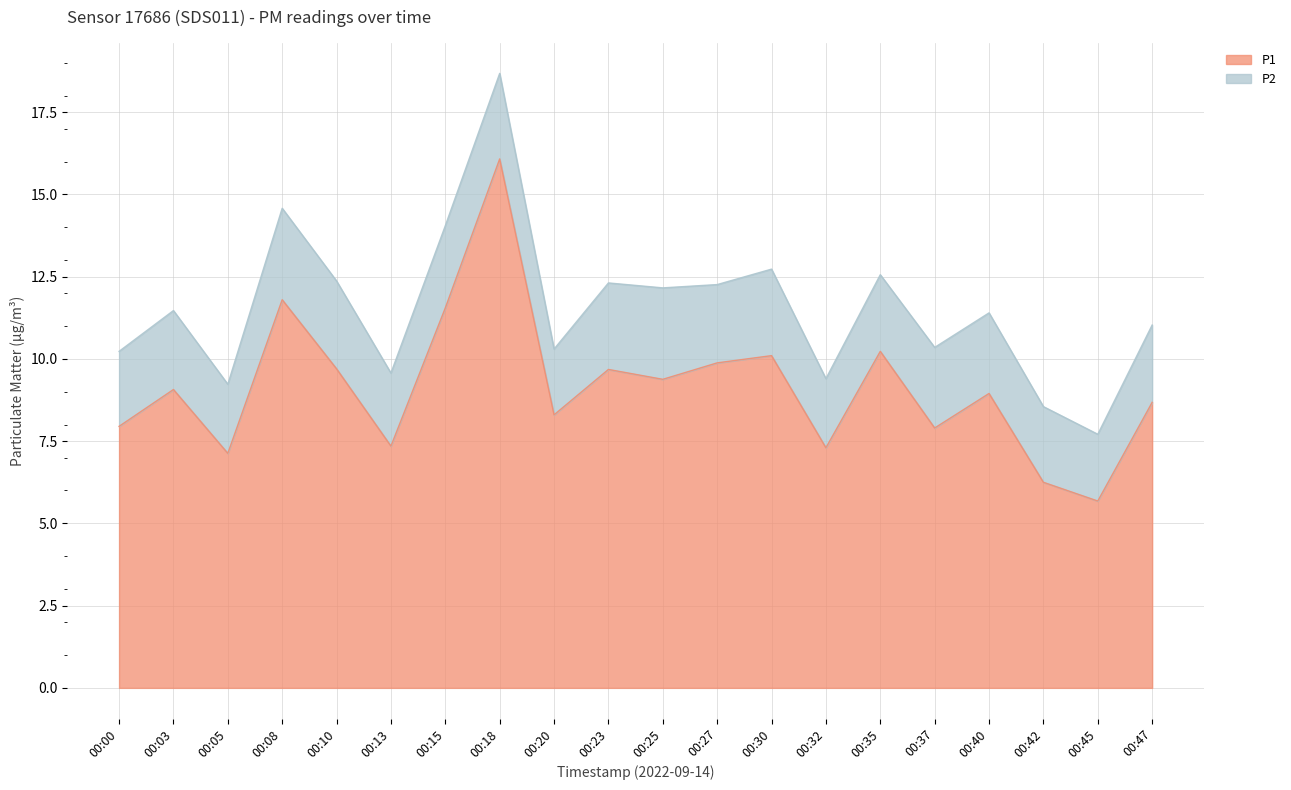

What is the difference between the maximum and second lowest values?

9.8